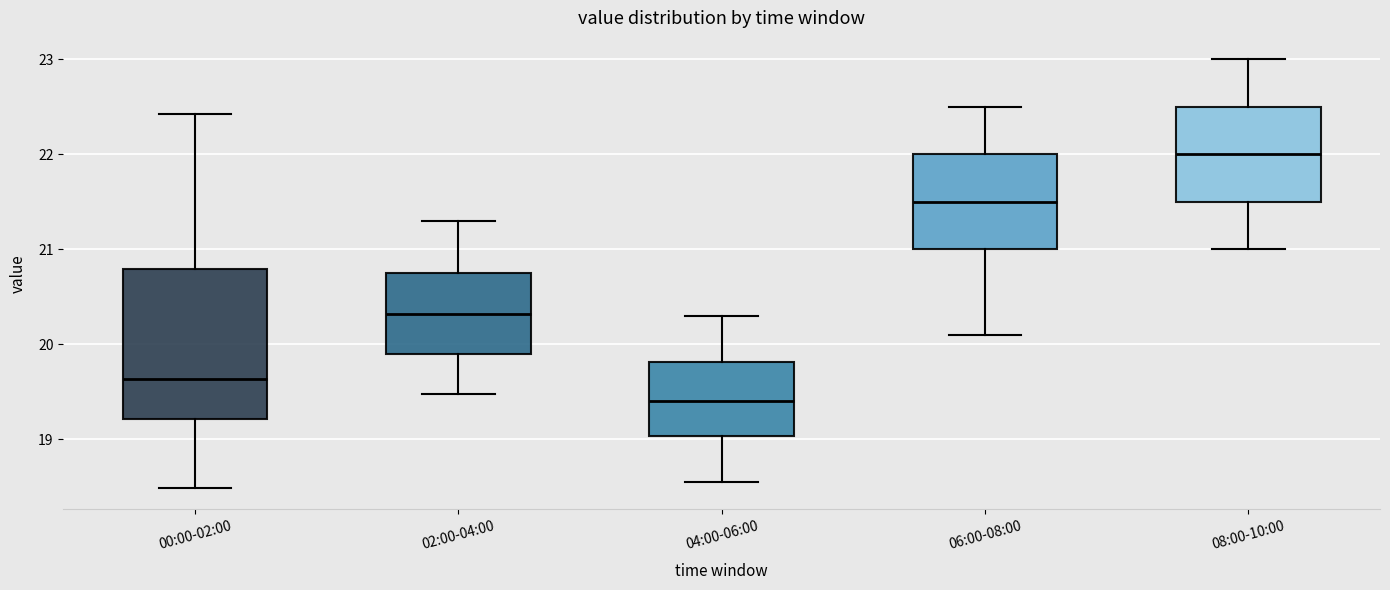

Reading left to right, read every box against the y-axis: the position of its median line, the range the box covers, and the ends of its whiskers. The values are not printed on the chart, so give them approximately, as read against the axis.

00:00-02:00: median 19.6, box 19.2 to 20.8, whiskers 18.5 to 22.4
02:00-04:00: median 20.3, box 19.9 to 20.8, whiskers 19.5 to 21.3
04:00-06:00: median 19.4, box 19.0 to 19.8, whiskers 18.6 to 20.3
06:00-08:00: median 21.5, box 21.0 to 22.0, whiskers 20.1 to 22.5
08:00-10:00: median 22.0, box 21.5 to 22.5, whiskers 21.0 to 23.0